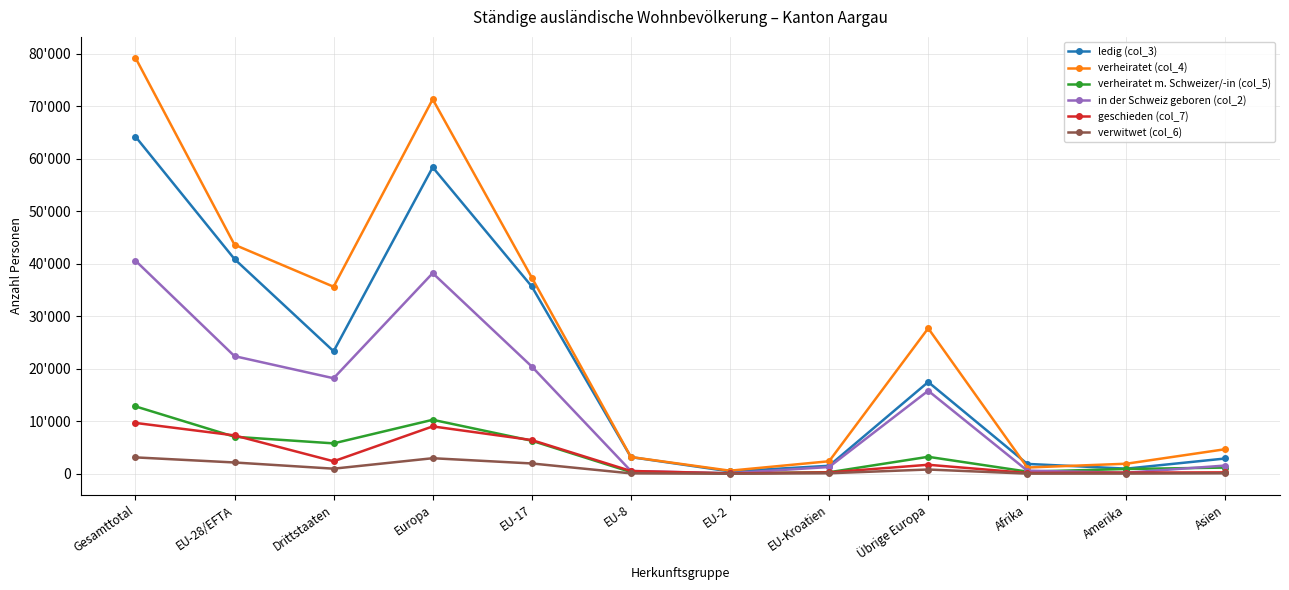

What is the difference between the verheiratet (col_4) values at EU-17 and Afrika?

36169